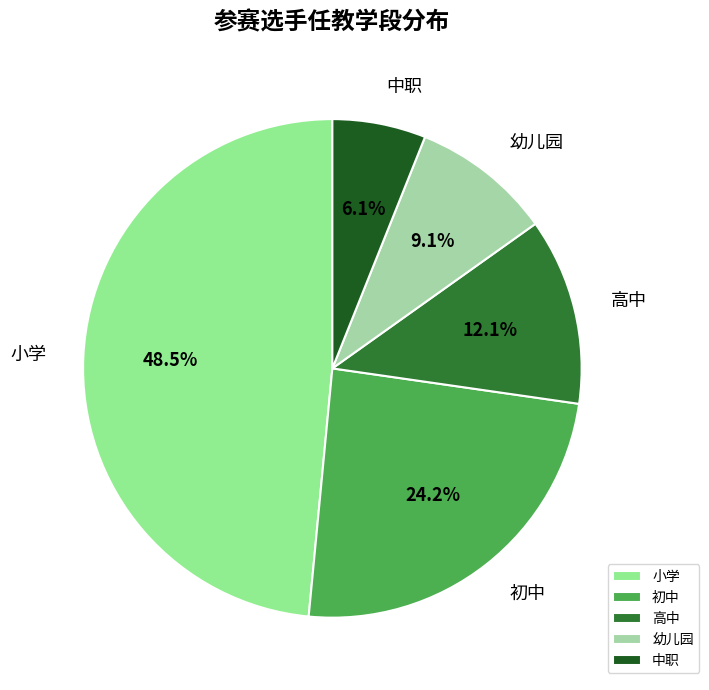

What portion of the pie excludes 初中?

75.8%